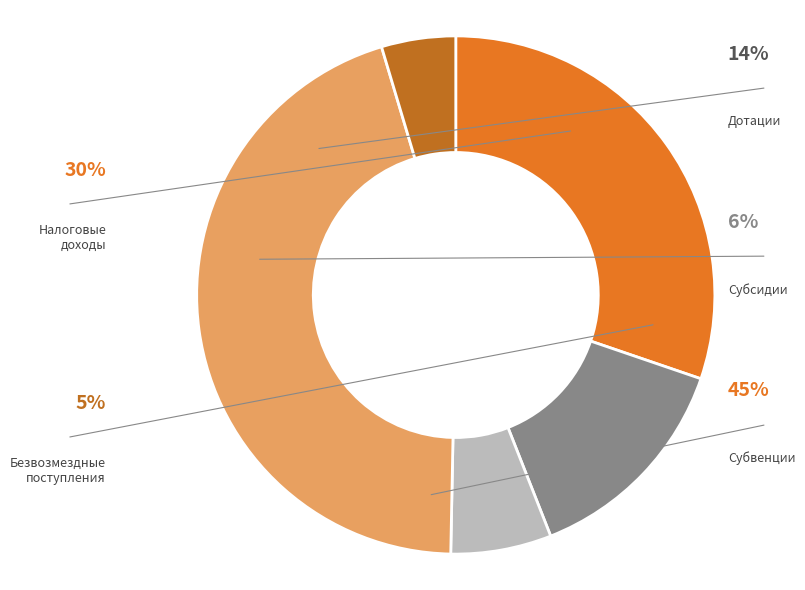

Is there a majority slice in this chart?

No